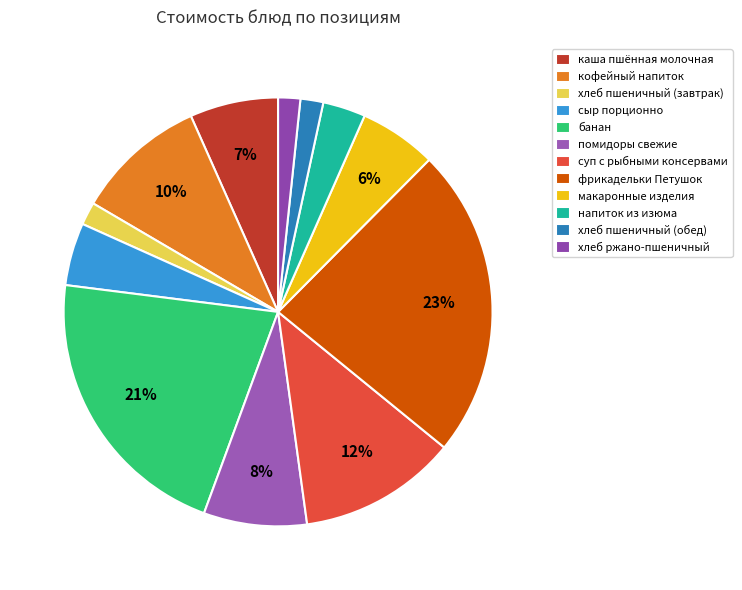

Count the number of slices in the pie.

12